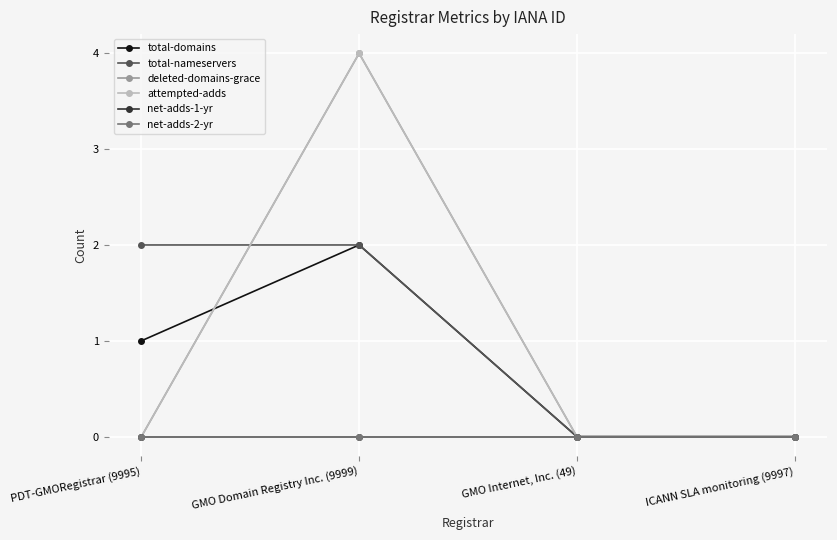

In attempted-adds, how many points are higher than both neighbors (excluding endpoints)?

1